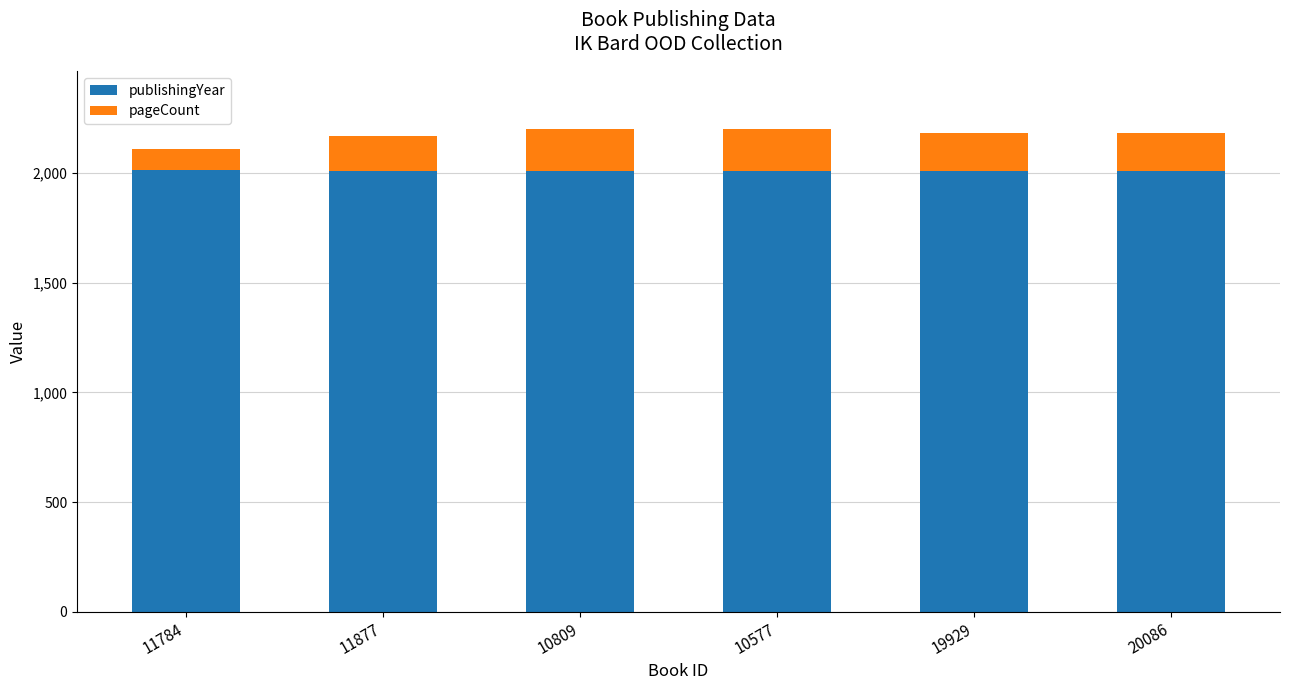

Is it true that publishingYear equals 2009 at 20086?

True